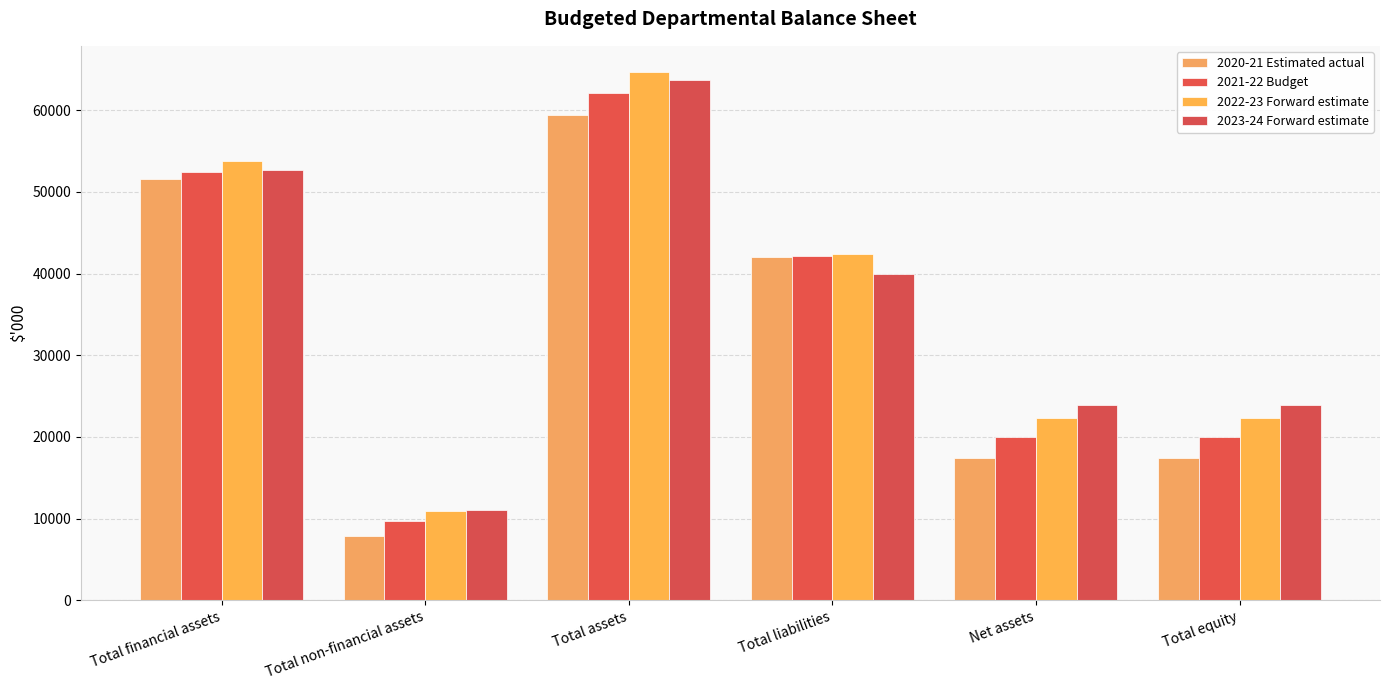

What is the label of the 3rd bar from the left?

Total assets